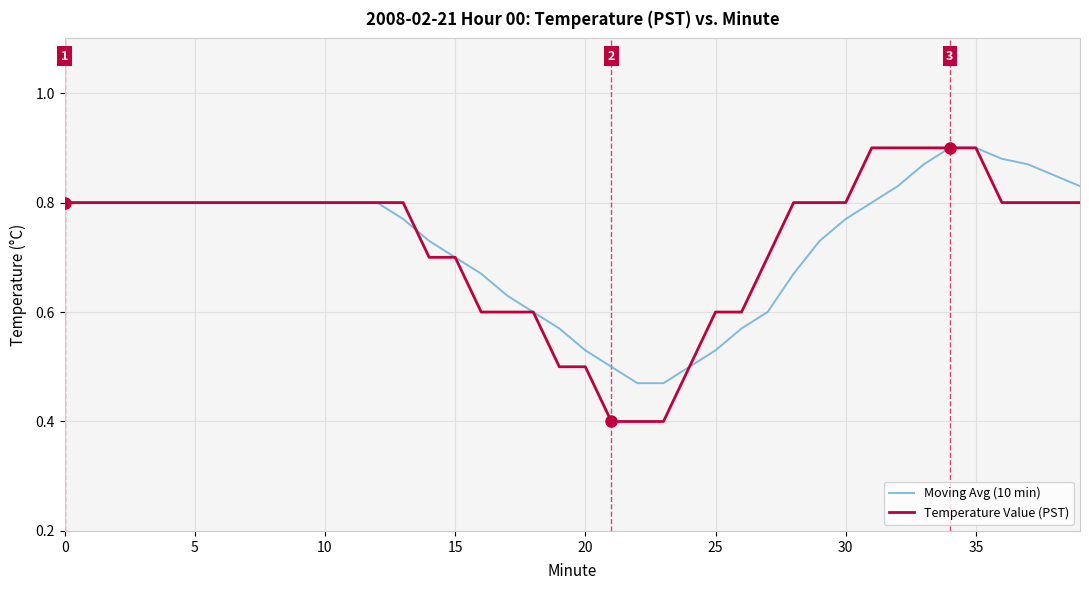

What is the value of the Temperature Value (PST) point at the 37th from the left?

0.8